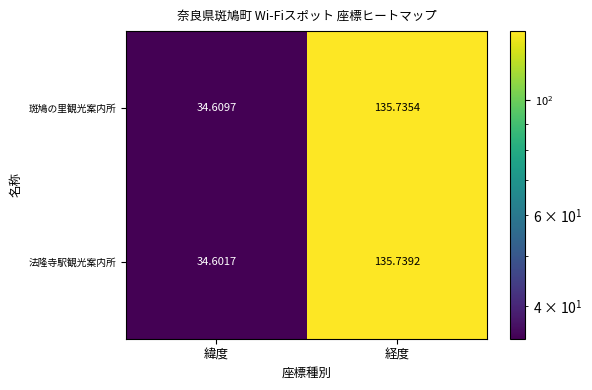

List the labels in order of 法隆寺駅観光案内所 value, largest first.

経度, 緯度